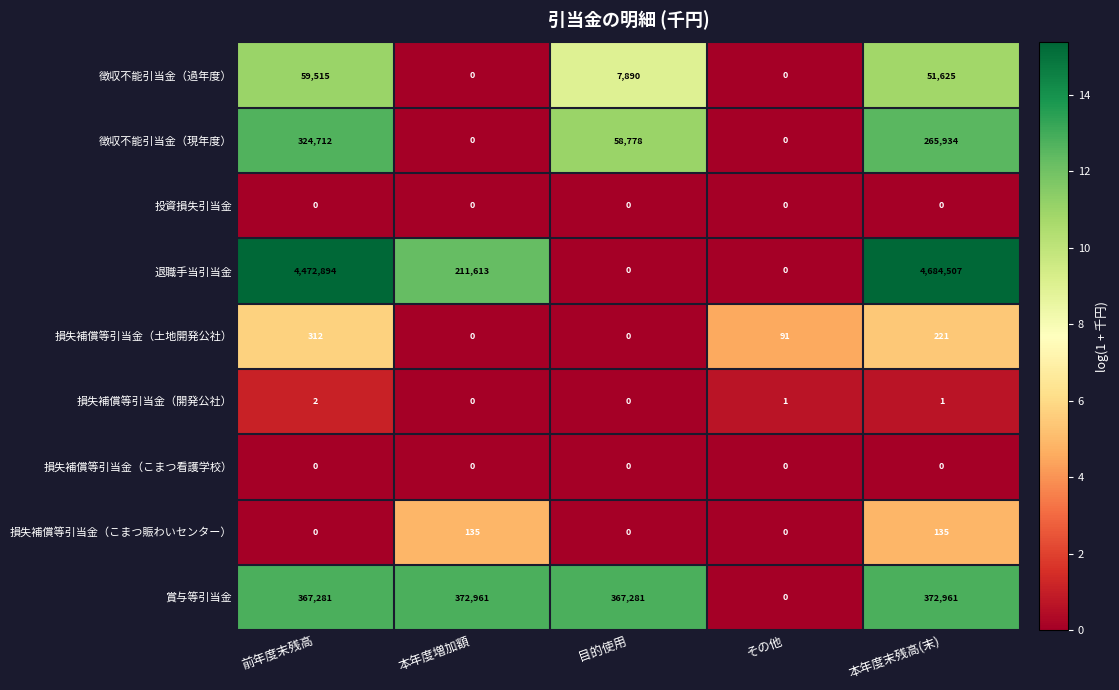

What is the maximum value for 徴収不能引当金（現年度）?

324712